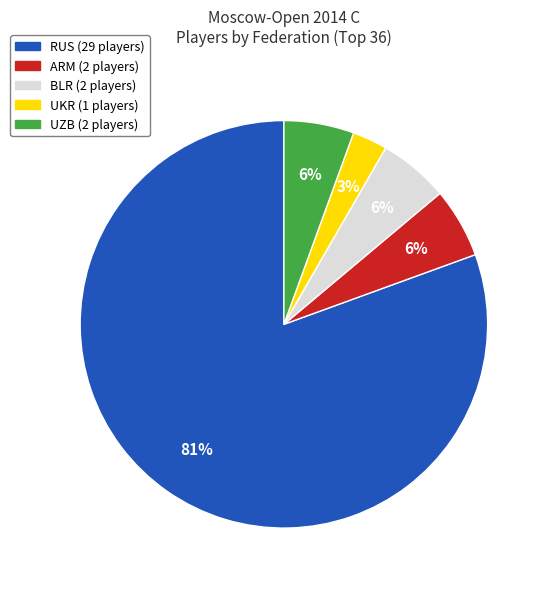

Is the sum of RUS and ARM greater than half?

Yes